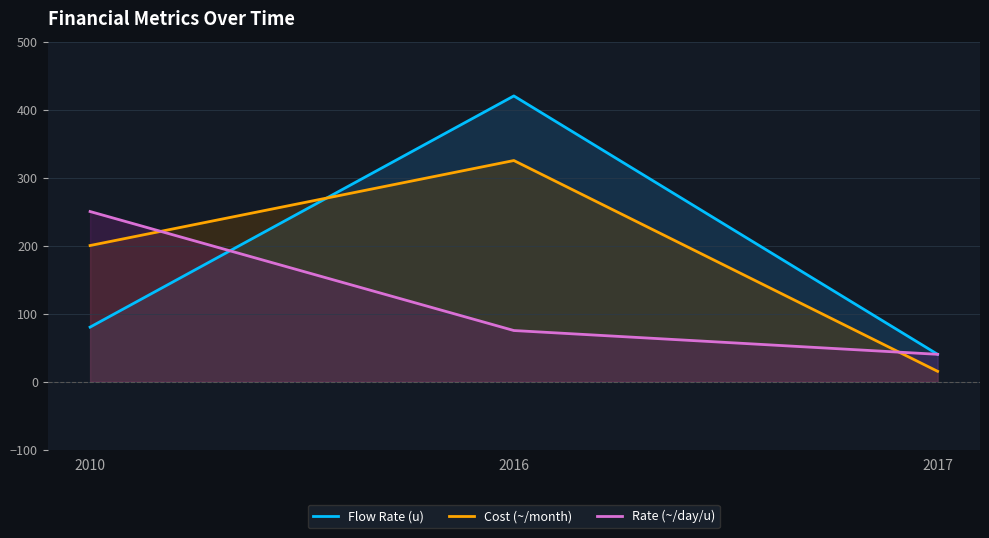

Reading left to right, list all the values displayed in this chart.

Flow Rate (u): 80	420	40
Cost (~/month): 200	325	15
Rate (~/day/u): 250	75	40